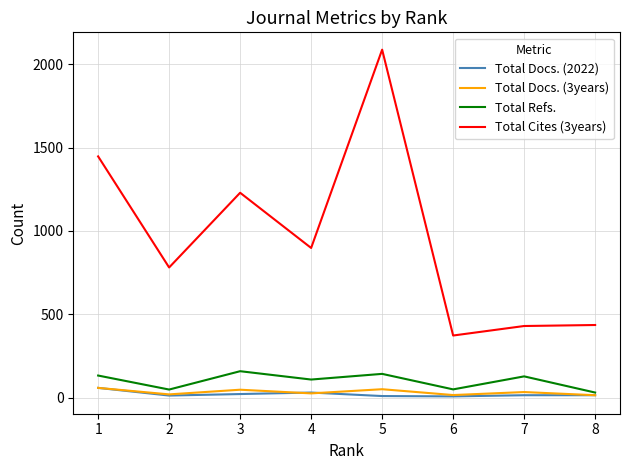

List the series in order of their peak value, lowest first.

Total Docs. (2022), Total Docs. (3years), Total Refs., Total Cites (3years)